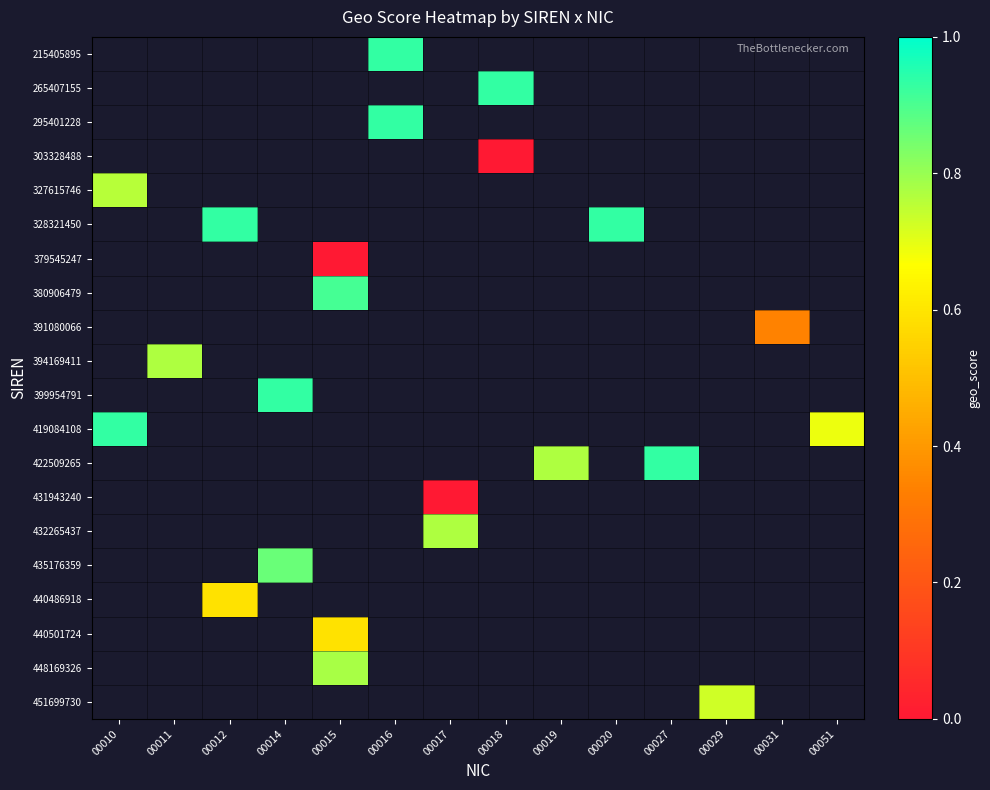

Which series has the largest range (max minus min)?

419084108